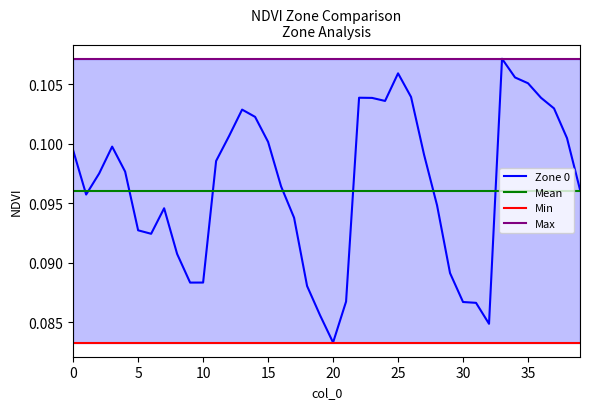

At how many categories does at least one series exceed 0?

40